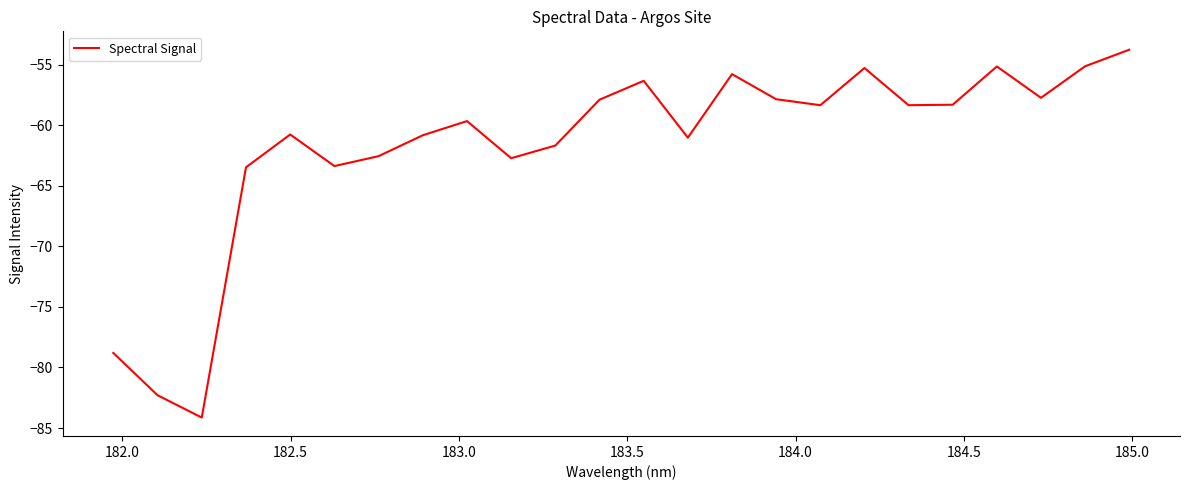

What is the greatest value displayed?

-53.7